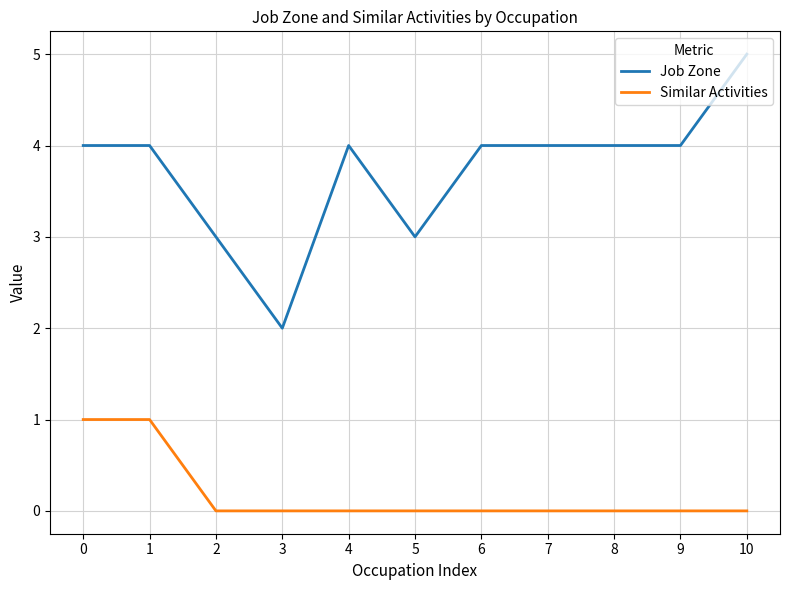

Is the value of Similar Activities at 6 greater than the value of Job Zone at 9?

No